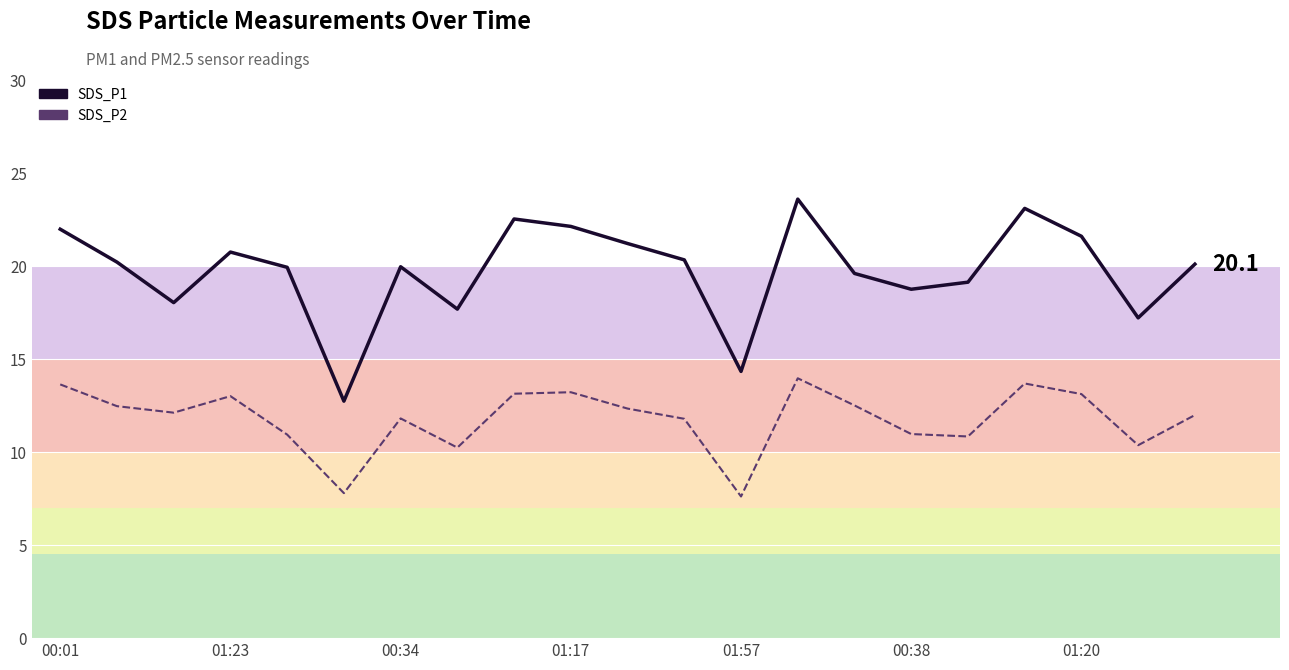

In SDS_P2, how many points are higher than both neighbors (excluding endpoints)?

5